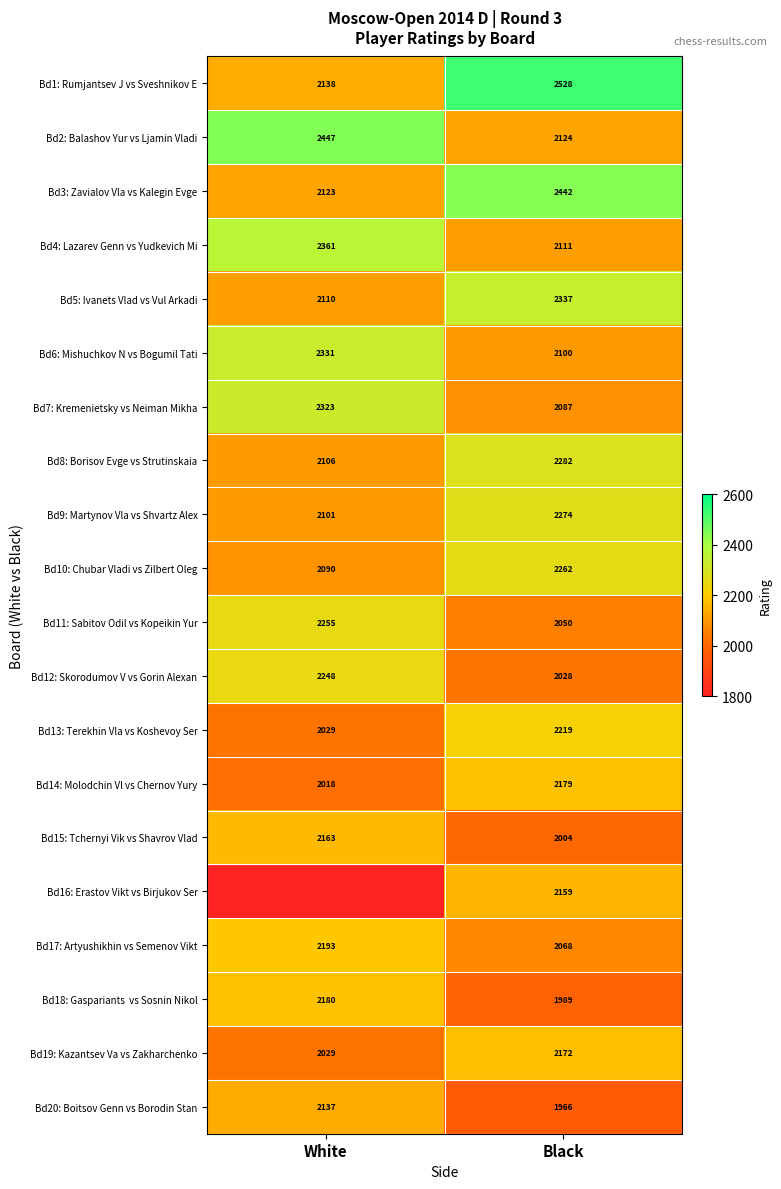

List the labels in order of Bd19: Kazantsev Va vs Zakharchenko value, largest first.

Black, White